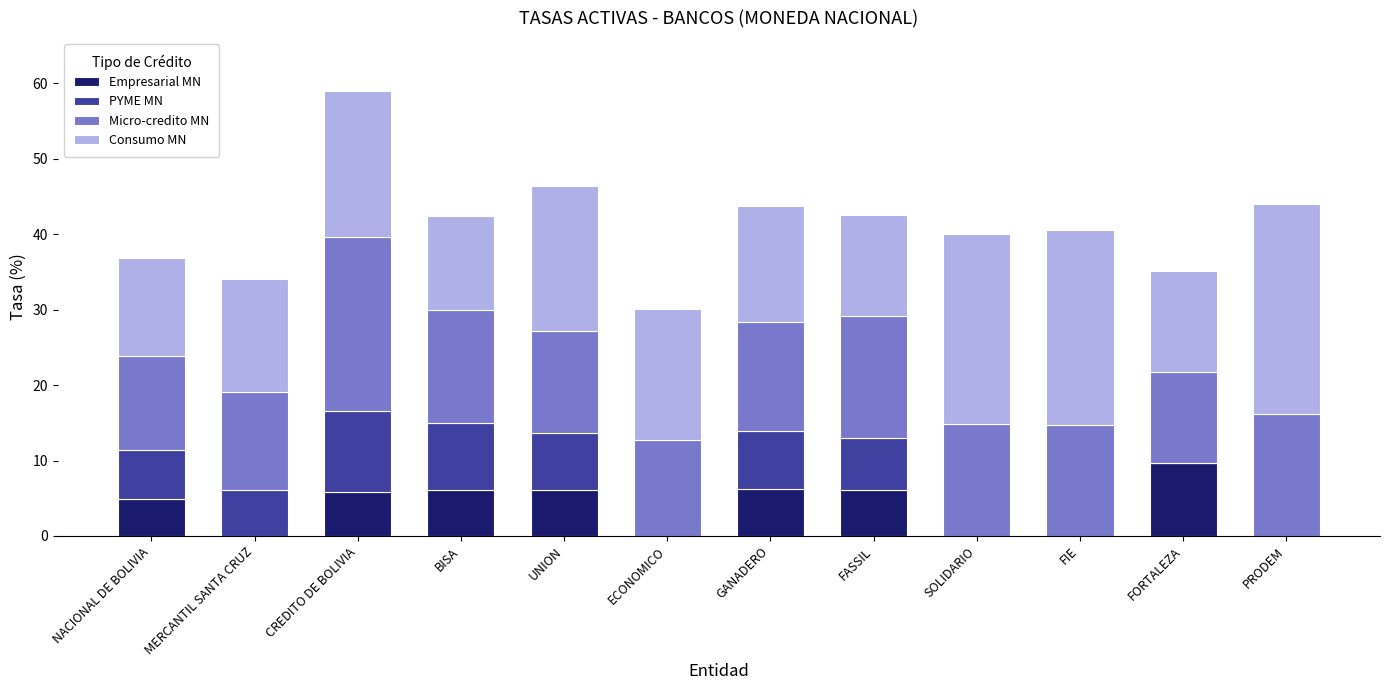

What is the sum of all Empresarial MN values?

45.1